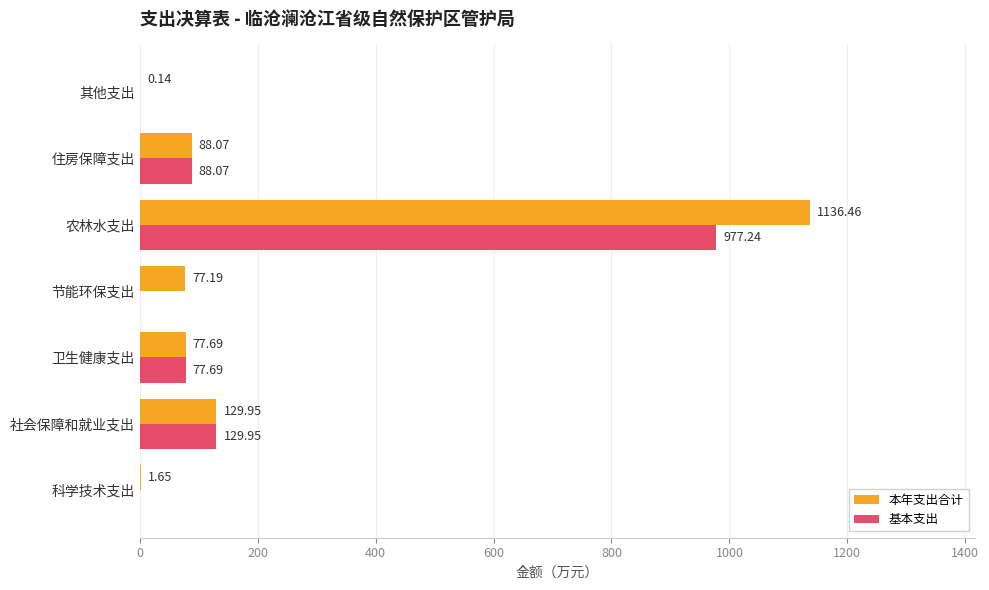

What is the highest value of the 基本支出 series?

977.2